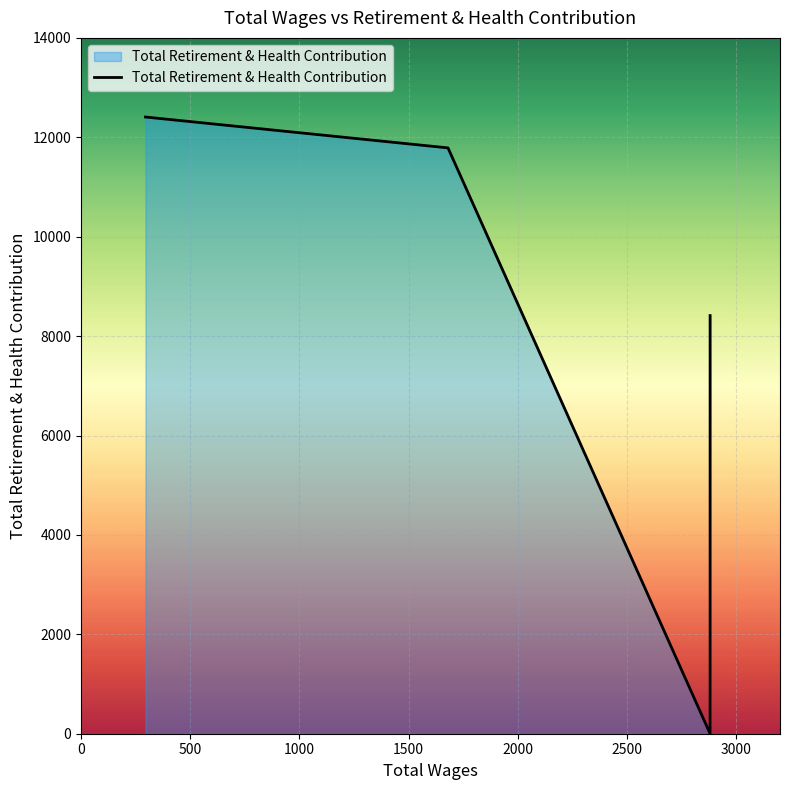

True or false: the data shows 12408 at 295.0.

True